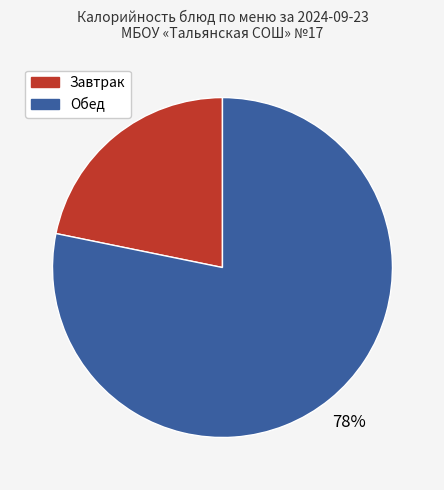

Is there any slice that represents more than half of the pie?

Yes